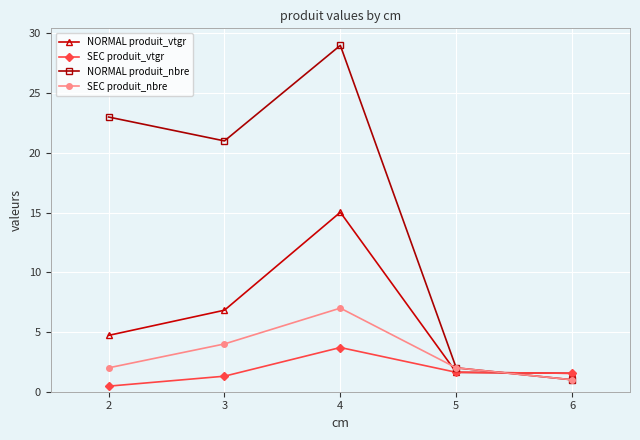

Read the SEC produit_vtgr value at 5.

1.6